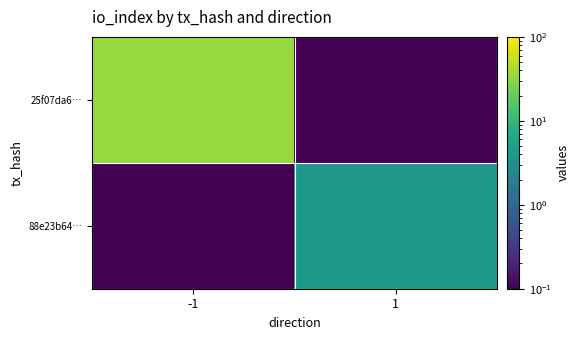

How many series are shown in this chart?

2